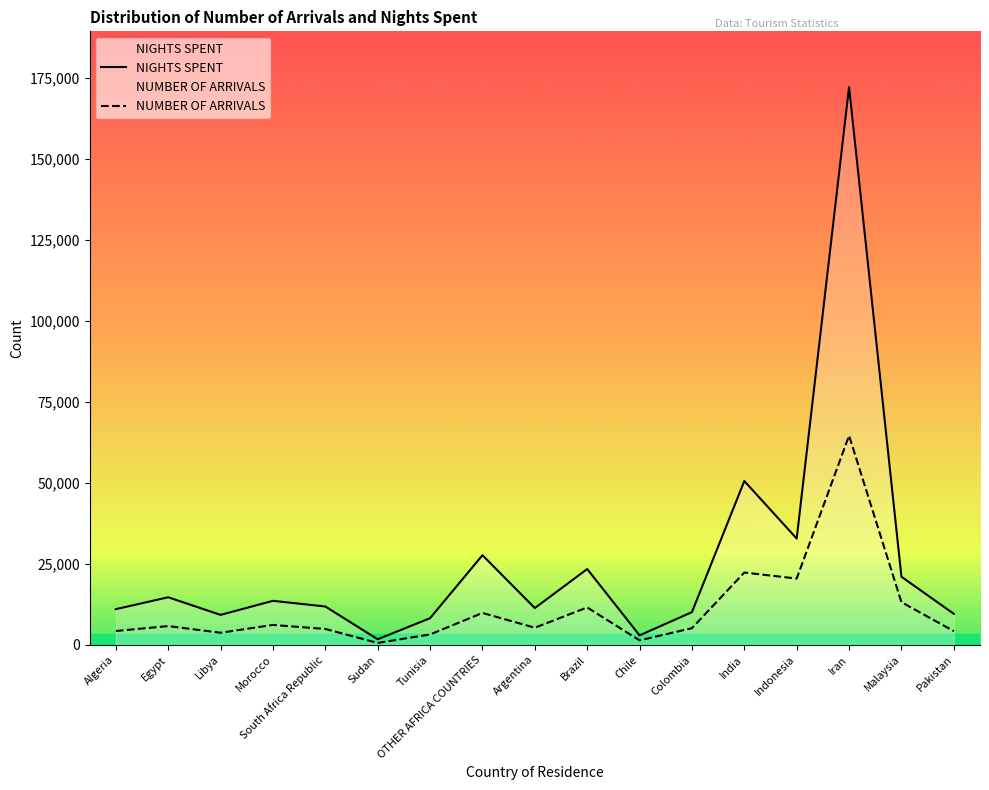

Reading left to right, transcribe all the data shown in this chart.

NIGHTS SPENT: 10985	14656	9219	13555	11808	1684	8196	27644	11325	23379	2890	10069	50546	32782	172183	20997	9549
NUMBER OF ARRIVALS: 4235	5763	3699	6116	4863	558	3171	9817	5254	11521	1355	5106	22295	20435	64566	13140	4199